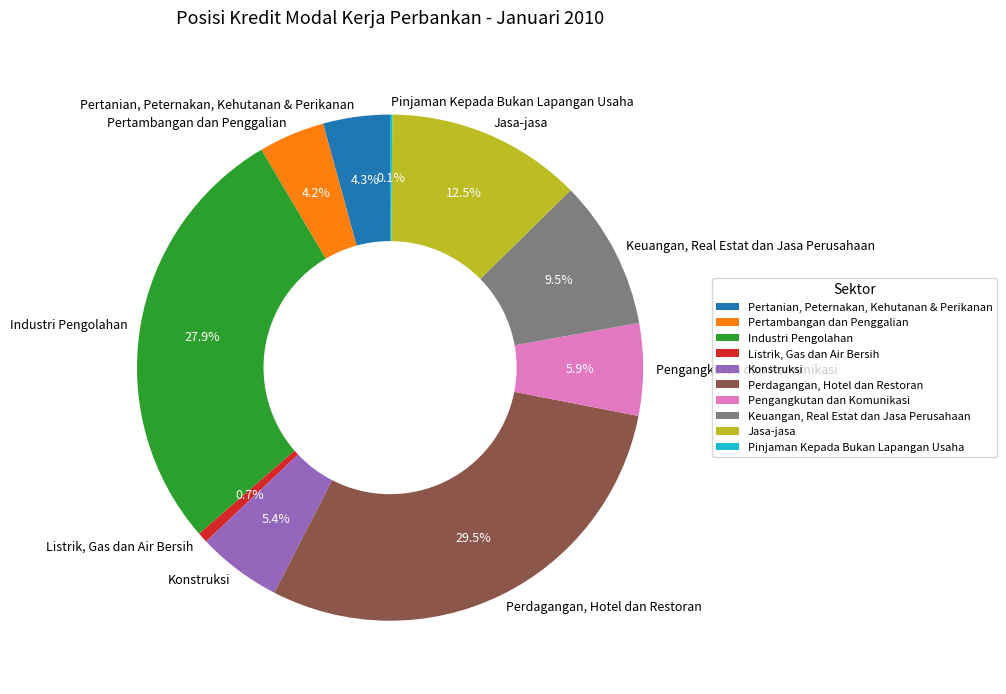

What is the ratio of the value at Pertanian, Peternakan, Kehutanan & Perikanan to the value at Jasa-jasa?

0.3